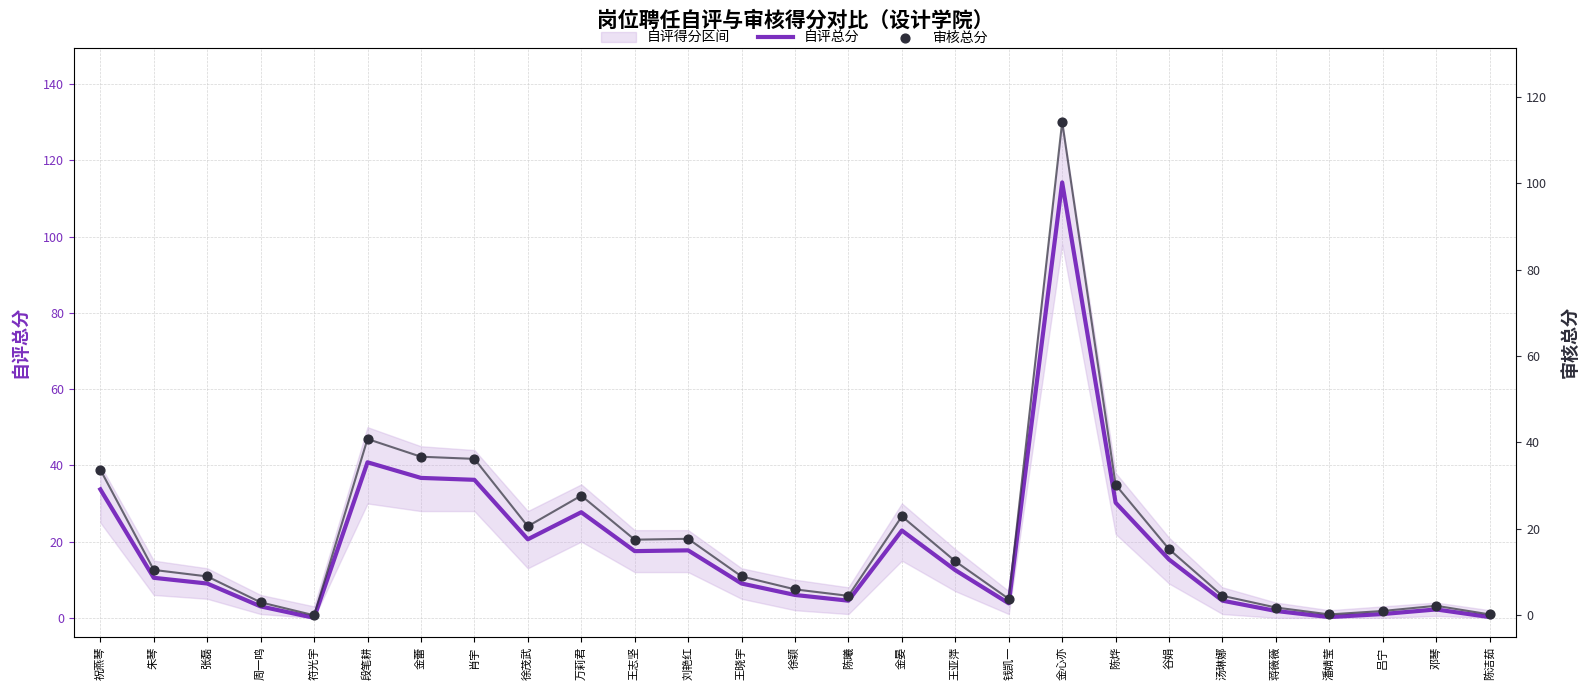

Which series contains the lowest Y value?

自评总分